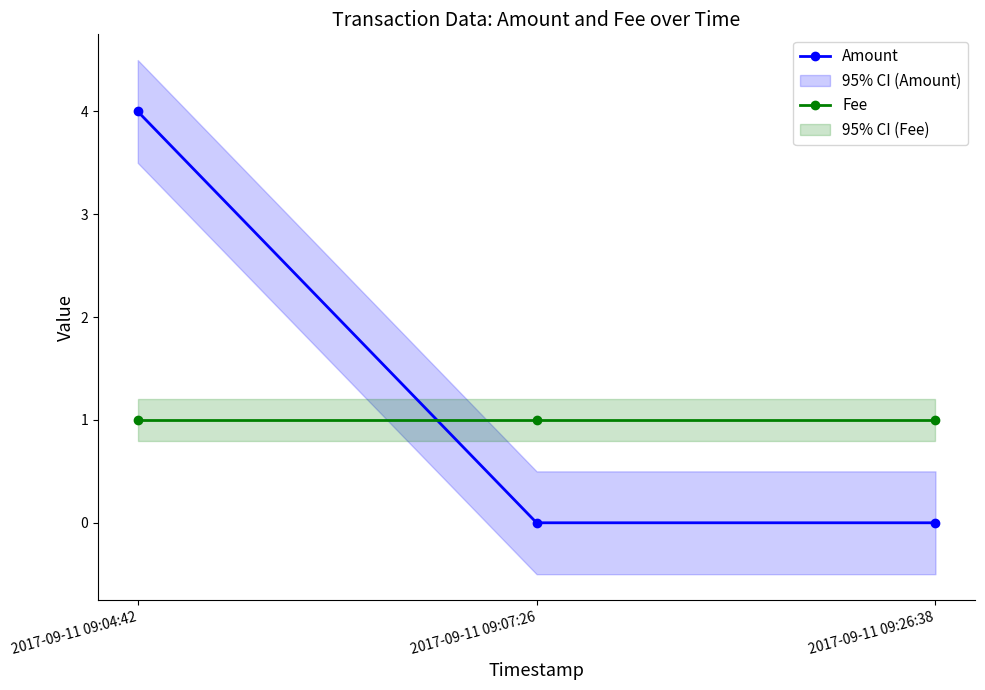

Reading right to left, list all the values displayed in this chart.

Amount: 0	0	4
Fee: 1	1	1